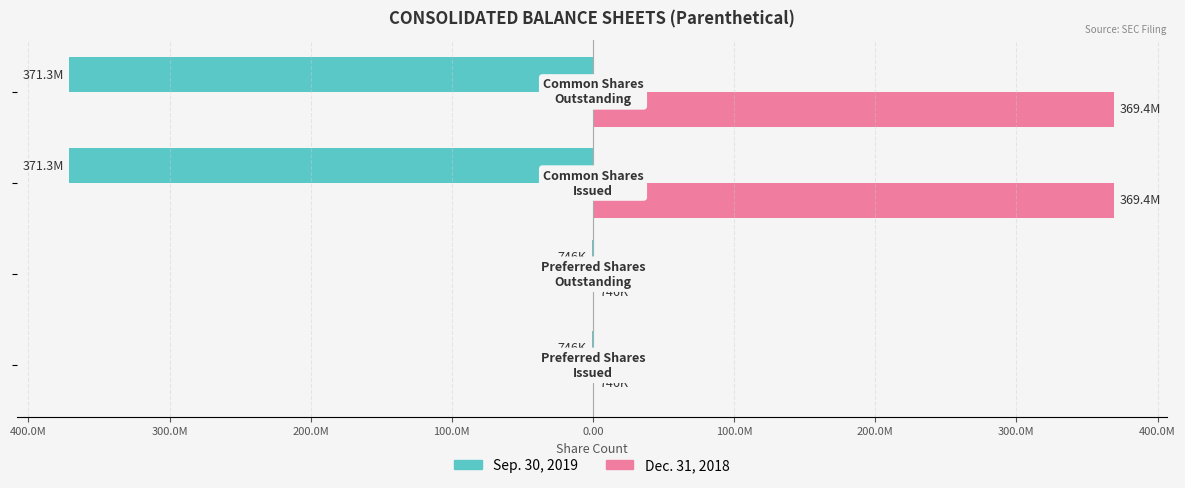

What are all the series names shown in the legend?

Sep. 30, 2019, Dec. 31, 2018